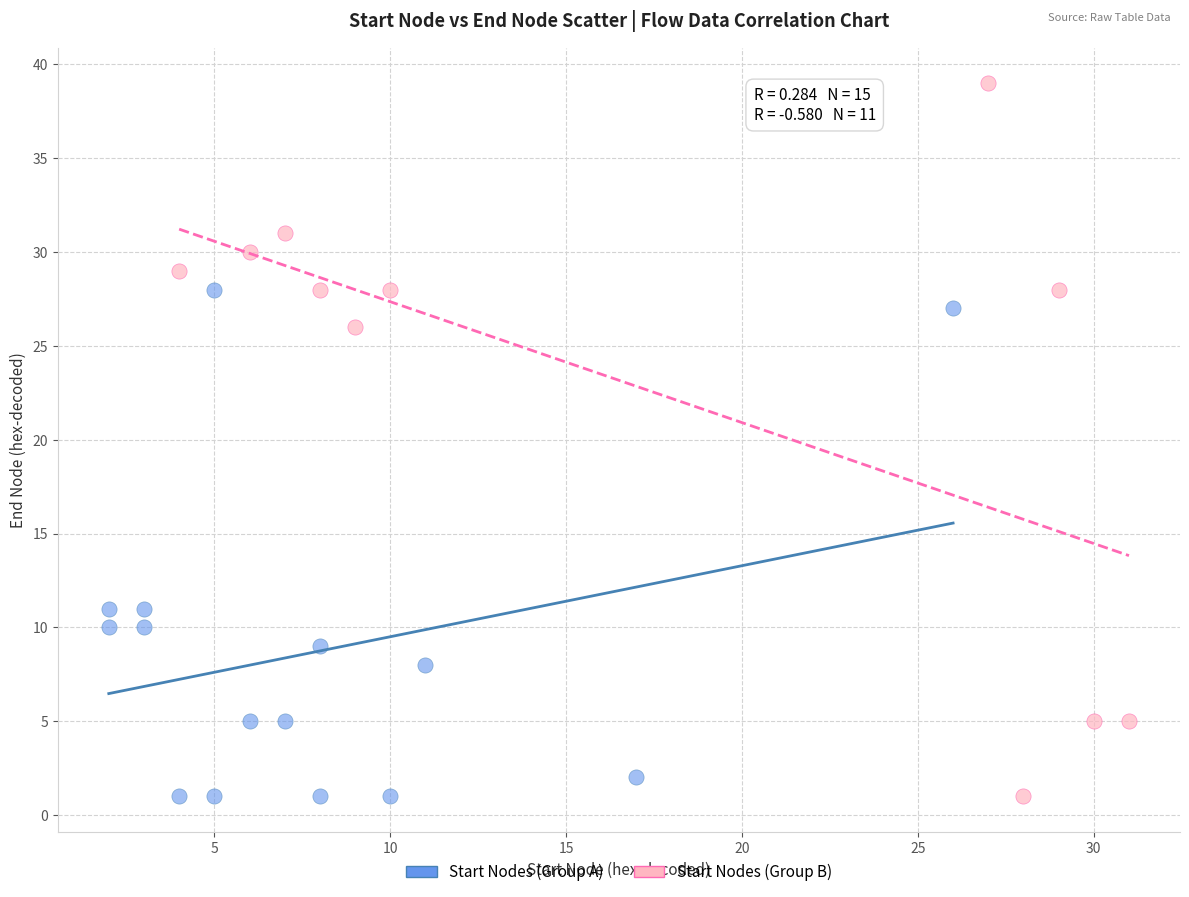

What are all the series names shown in the legend?

Start Nodes (Group A), Start Nodes (Group B)